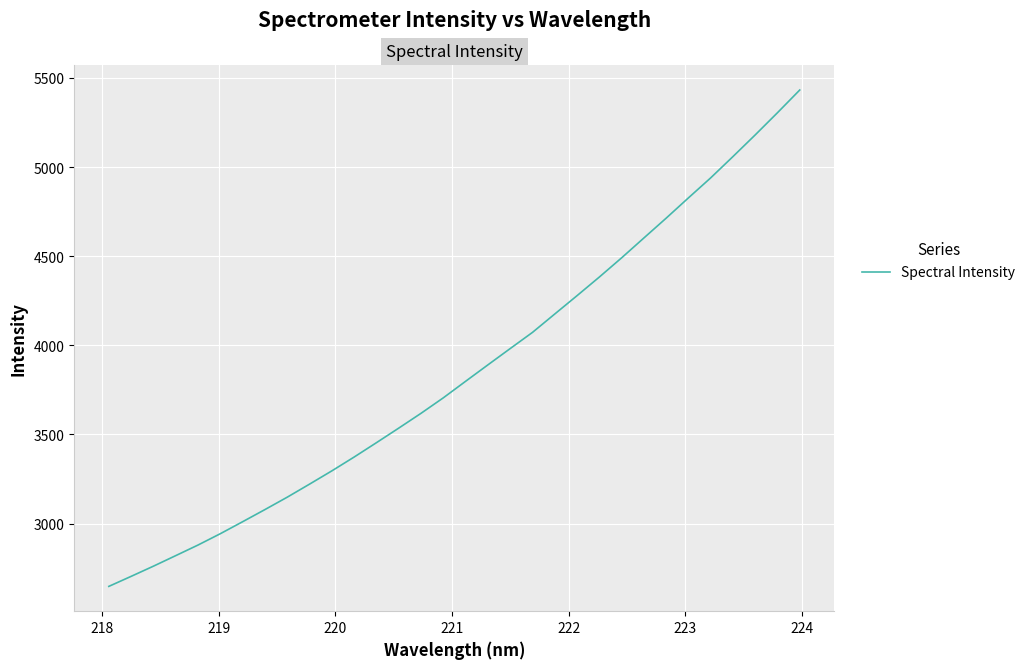

What is the smallest value displayed?

2647.3